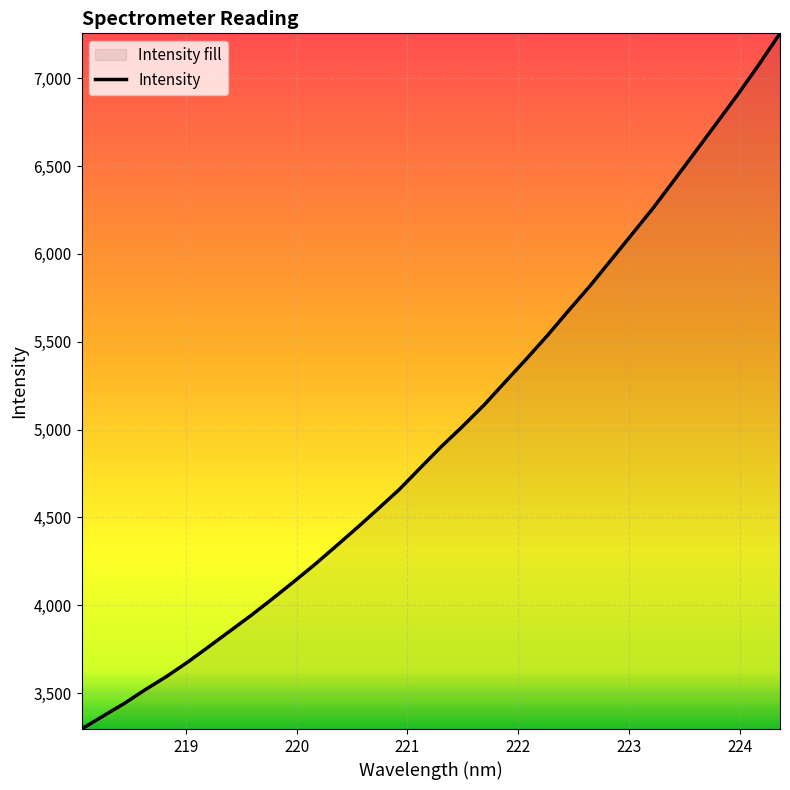

How many lines are shown in the chart?

1